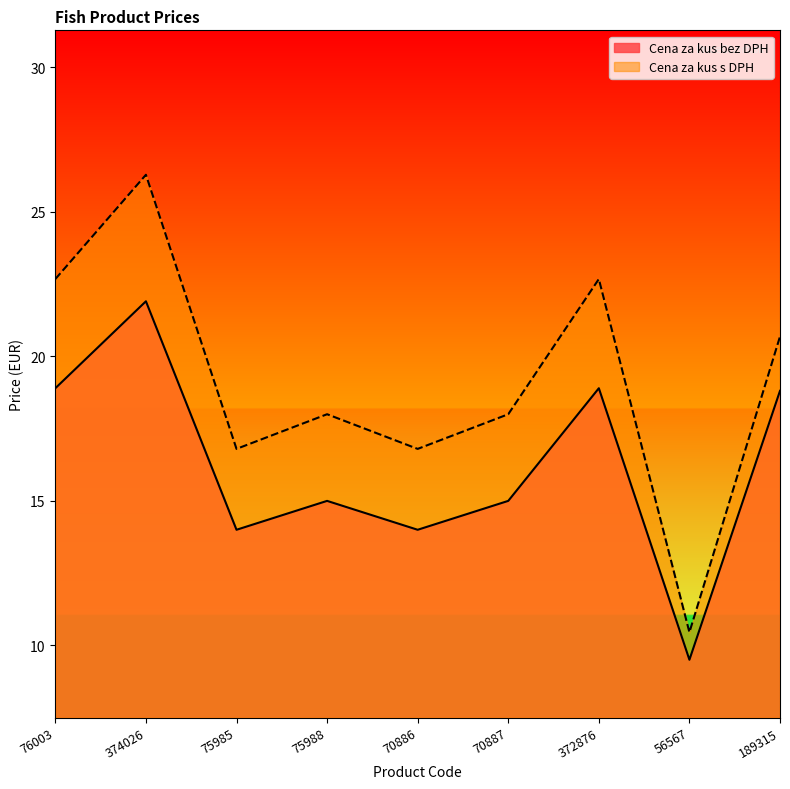

Reading left to right, what are all the values shown in this chart?

Cena za kus bez DPH: 18.9	21.9	14.0	15.0	14.0	15.0	18.9	9.5	18.8
Cena za kus s DPH: 22.7	26.3	16.8	18.0	16.8	18.0	22.7	10.4	20.7